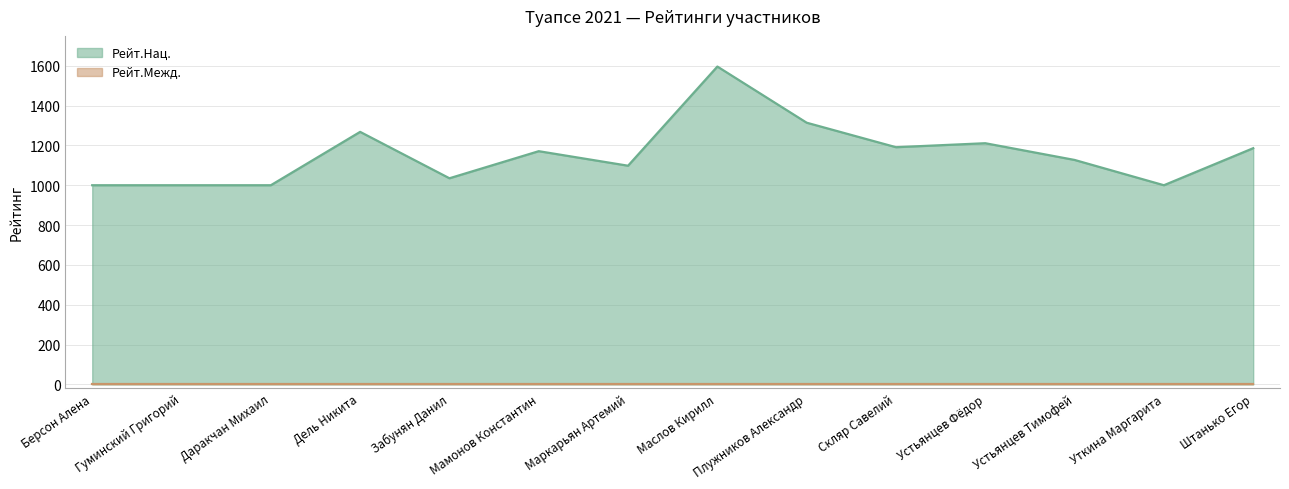

At which category does the chart reach its peak across all series?

Маслов Кирилл